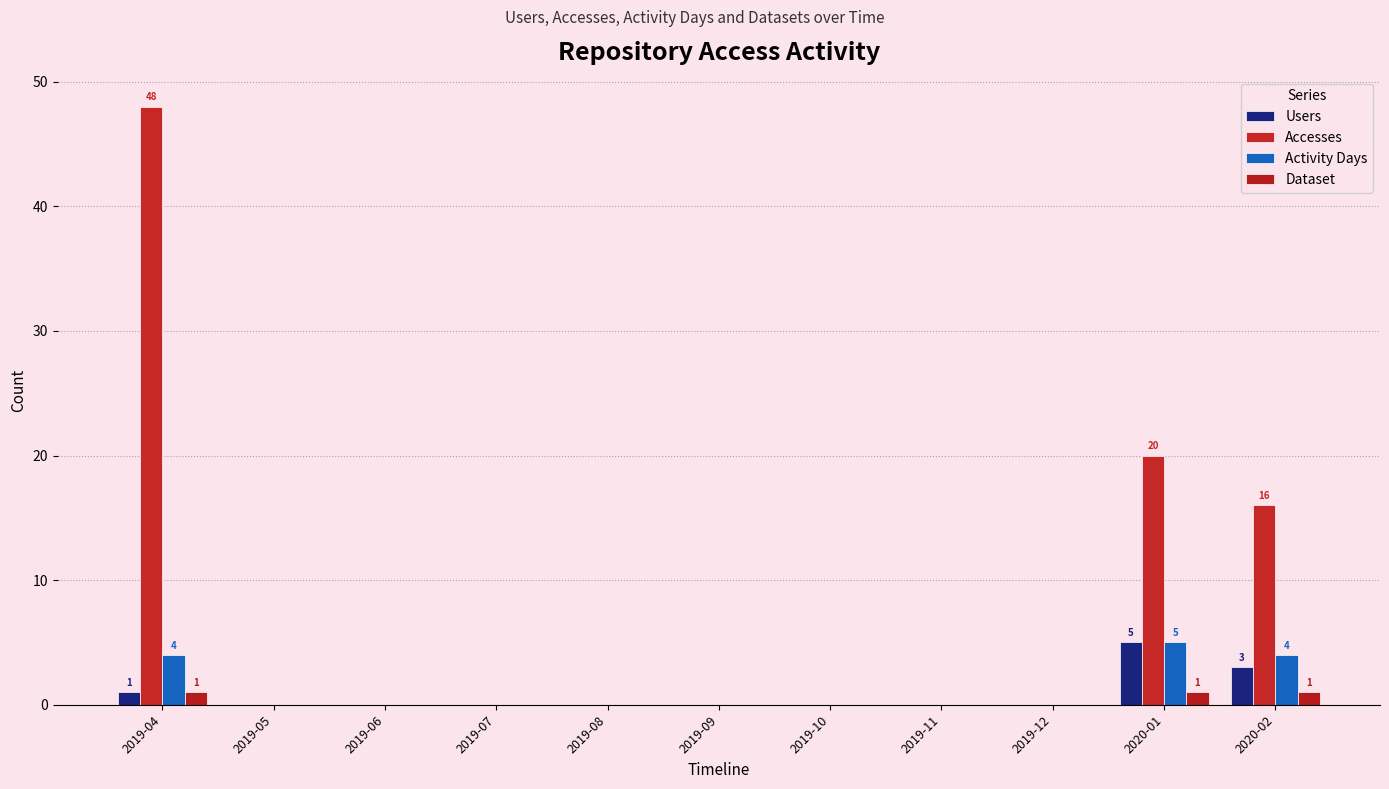

What are all the series names shown in the legend?

Users, Accesses, Activity Days, Dataset